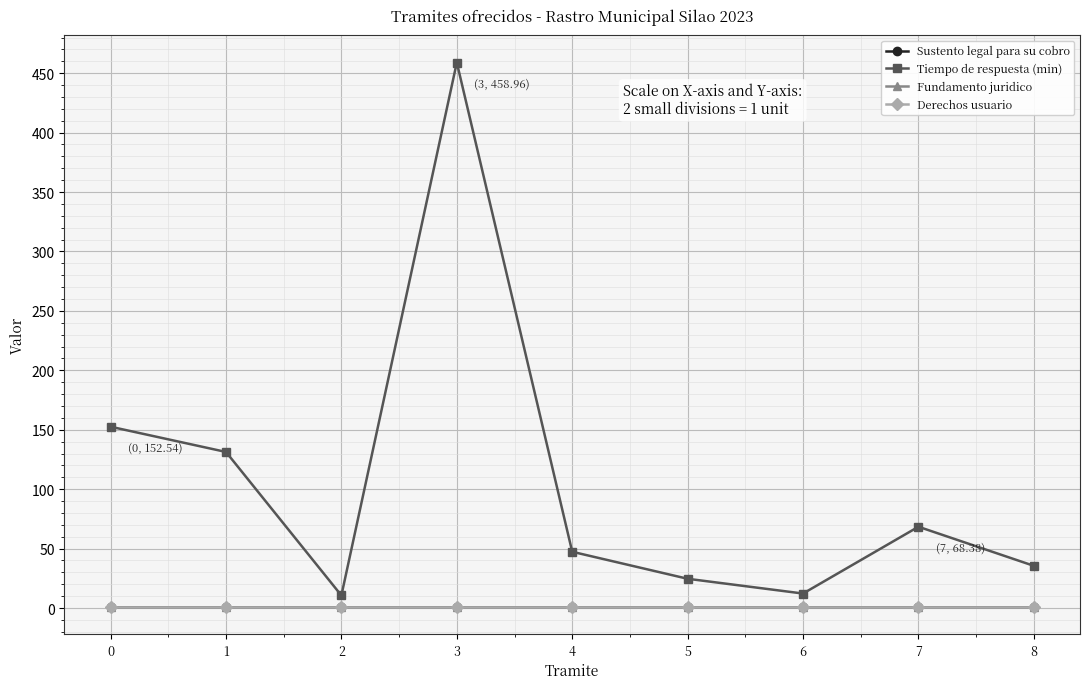

At how many categories does at least one series exceed 304?

1